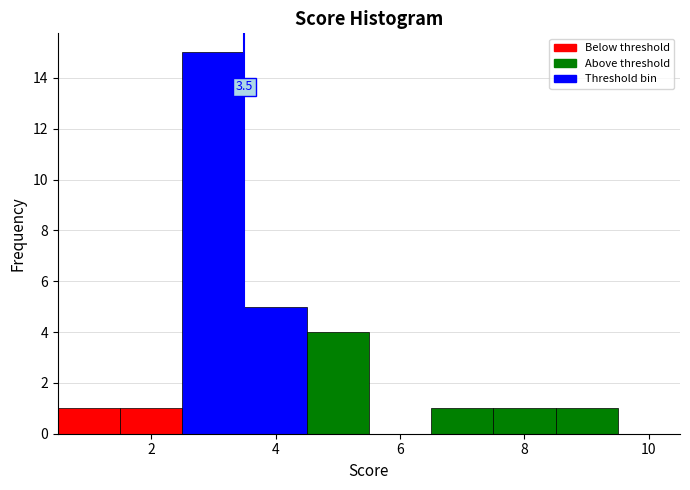

Over which range of the x-axis is the bar tallest?

2.5 to 3.5